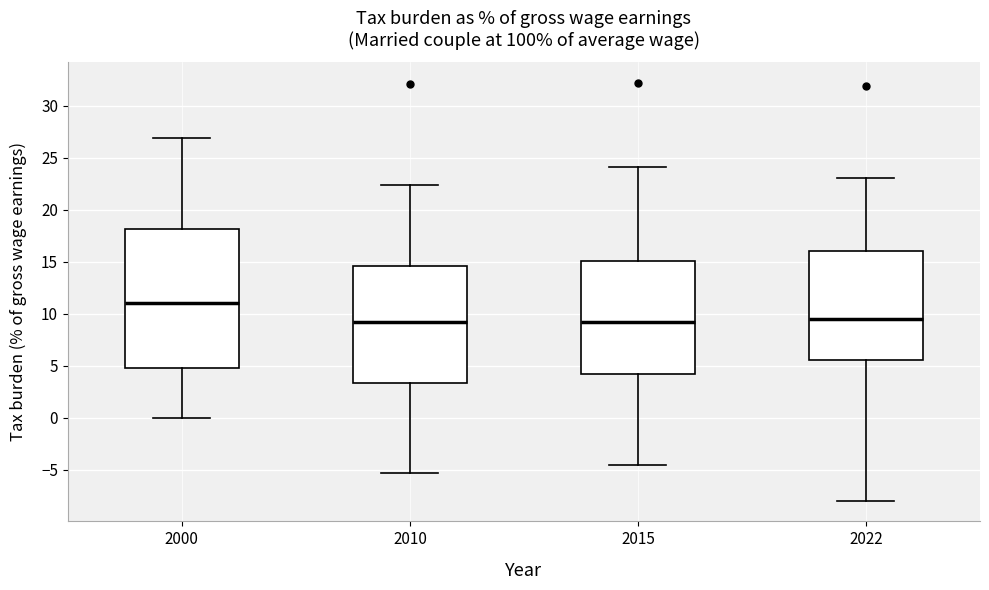

Reading left to right, read every box against the y-axis: the position of its median line, the range the box covers, and the ends of its whiskers. The values are not printed on the chart, so give them approximately, as read against the axis.

2000: median 11.0, box 5.0 to 18.0, whiskers 0.0 to 27.0
2010: median 9.0, box 3.5 to 14.5, whiskers -5.5 to 22.5
2015: median 9.0, box 4.5 to 15.0, whiskers -4.5 to 24.0
2022: median 9.5, box 5.5 to 16.0, whiskers -8.0 to 23.0